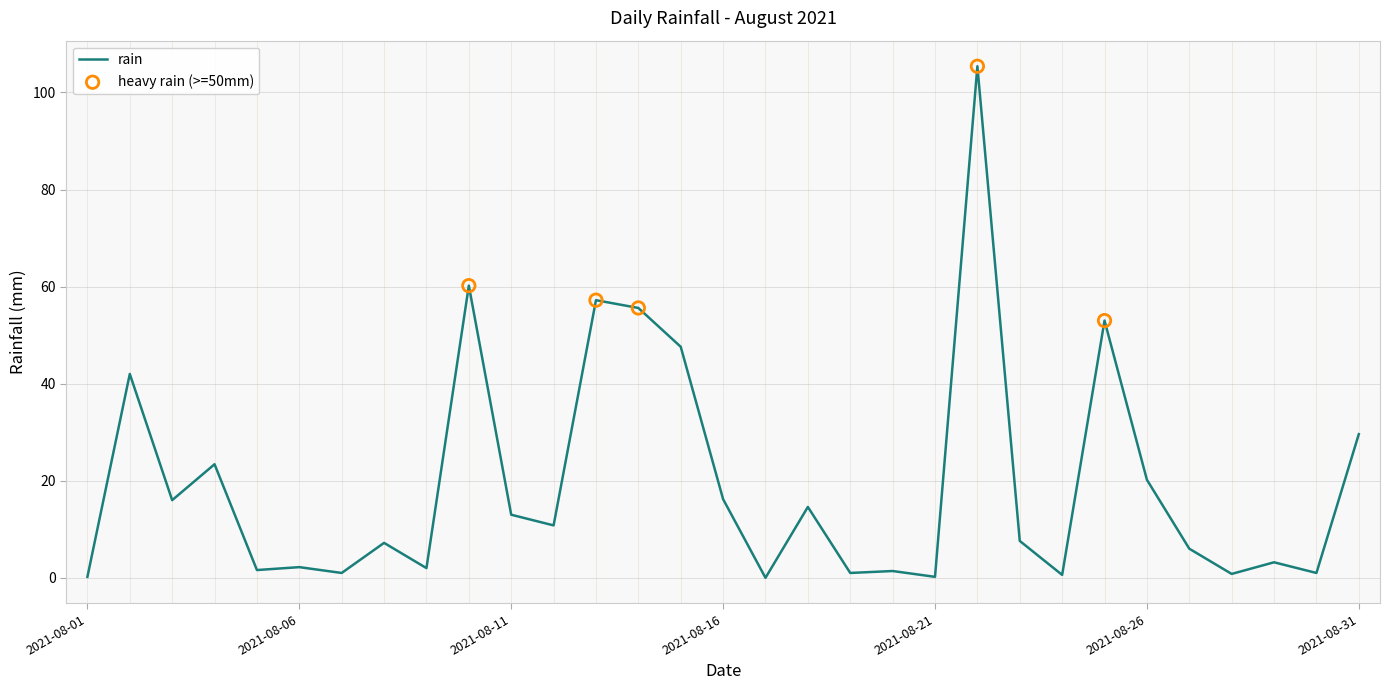

What is the maximum value shown in the chart?

105.4